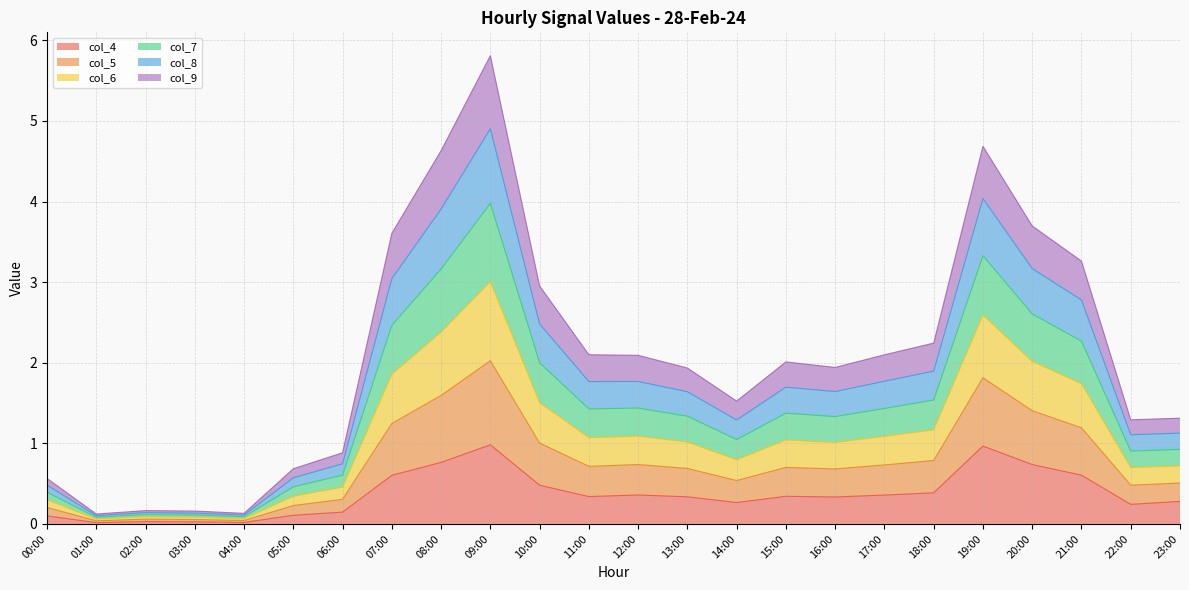

What is the total value across all series at 17:00?

2.1